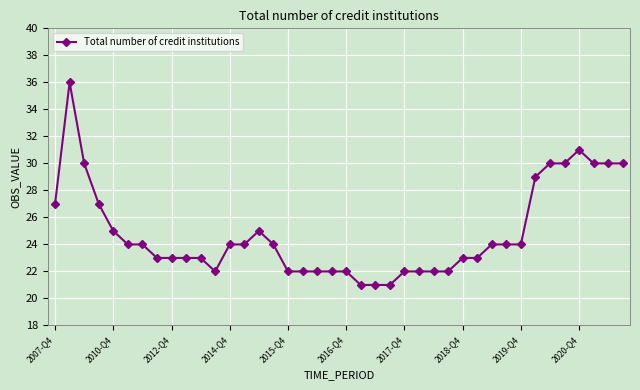

What is the difference between the second highest and minimum values?

10